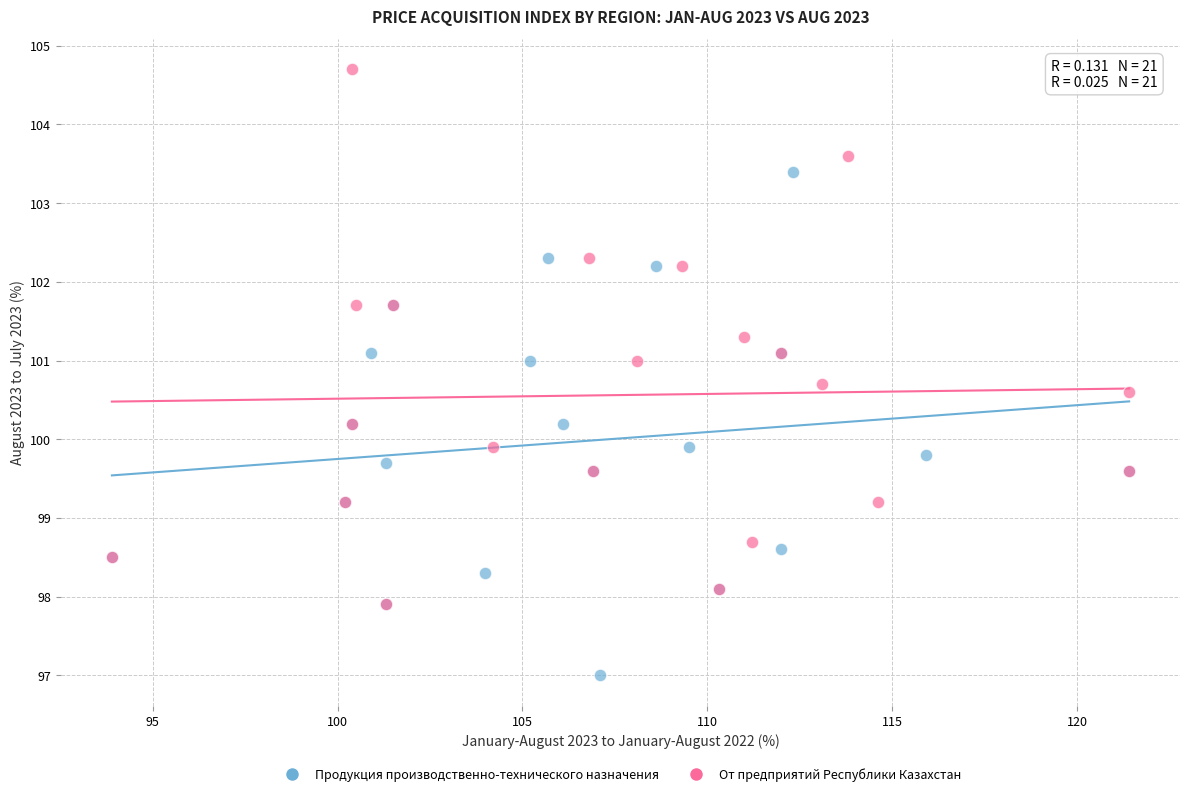

Which series reaches the minimum Y coordinate?

Продукция производственно-технического назначения